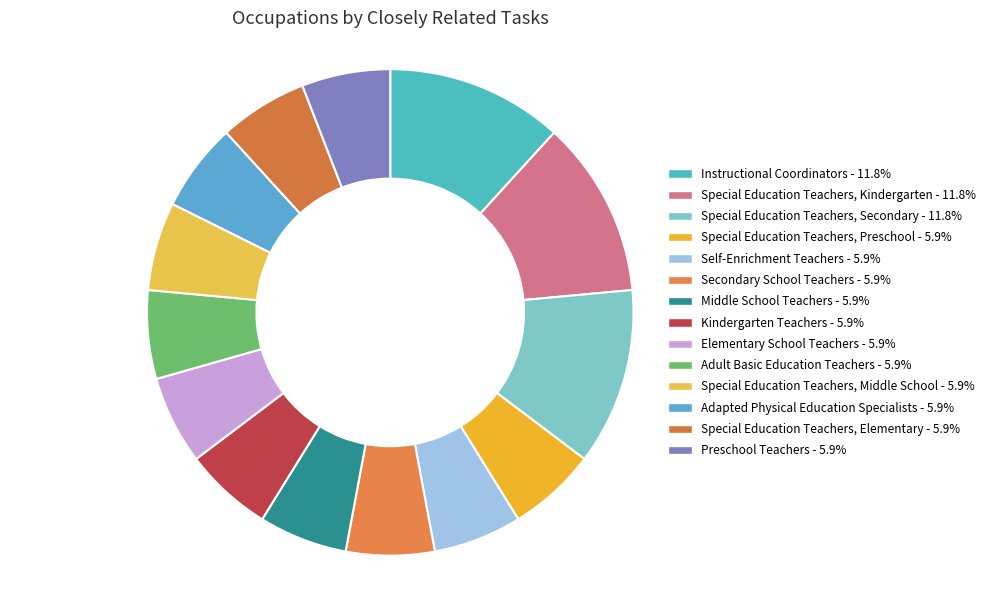

To the nearest percent, what portion does Kindergarten Teachers represent?

6%